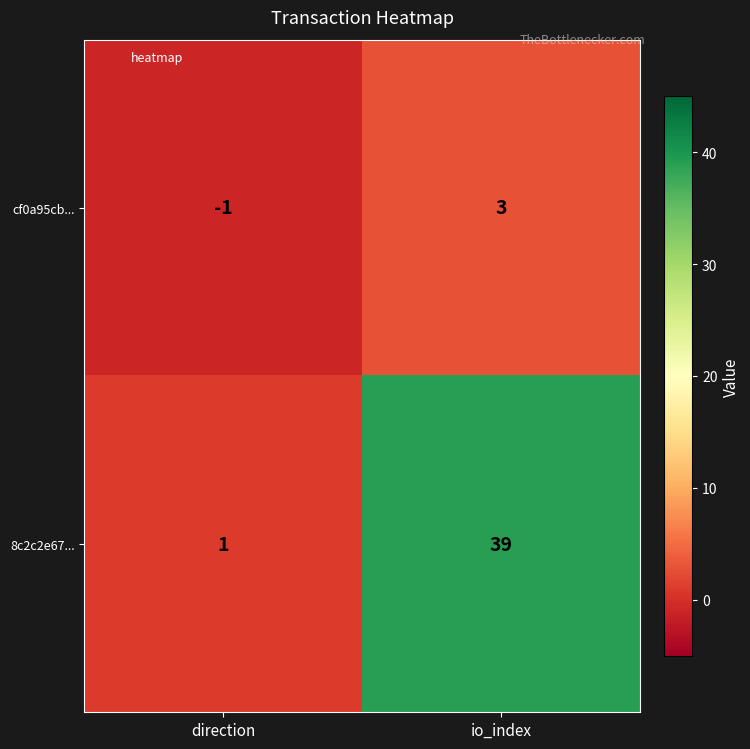

Which series has the largest total across all categories?

8c2c2e67...